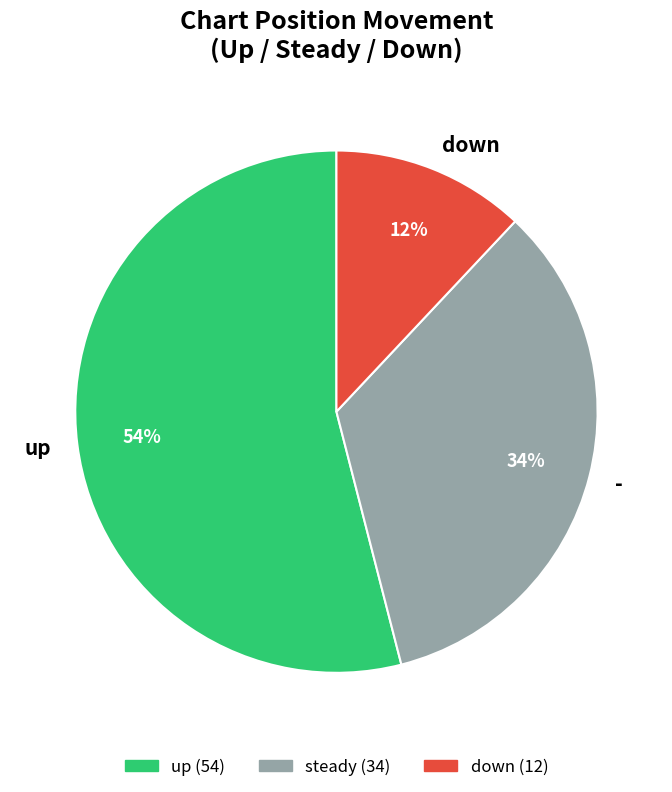

The - slice represents 34% of the pie. True or false?

True